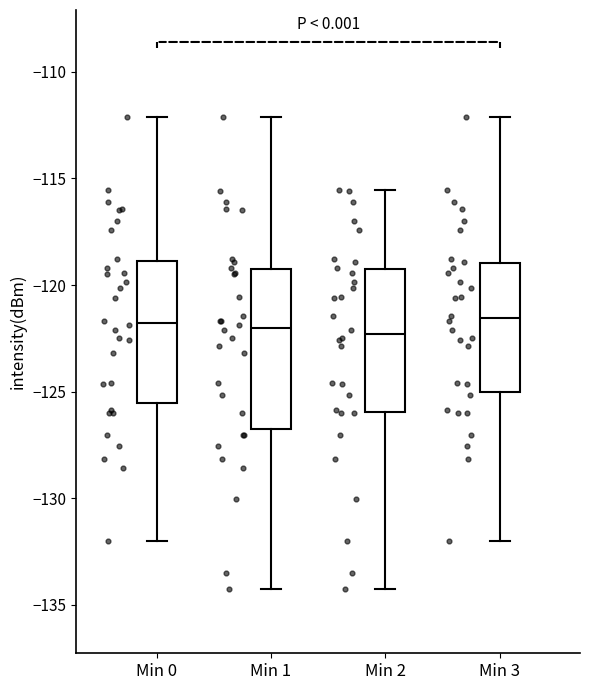

Comparing the boxes themselves (not the whiskers), which one is the tallest?

Min 1